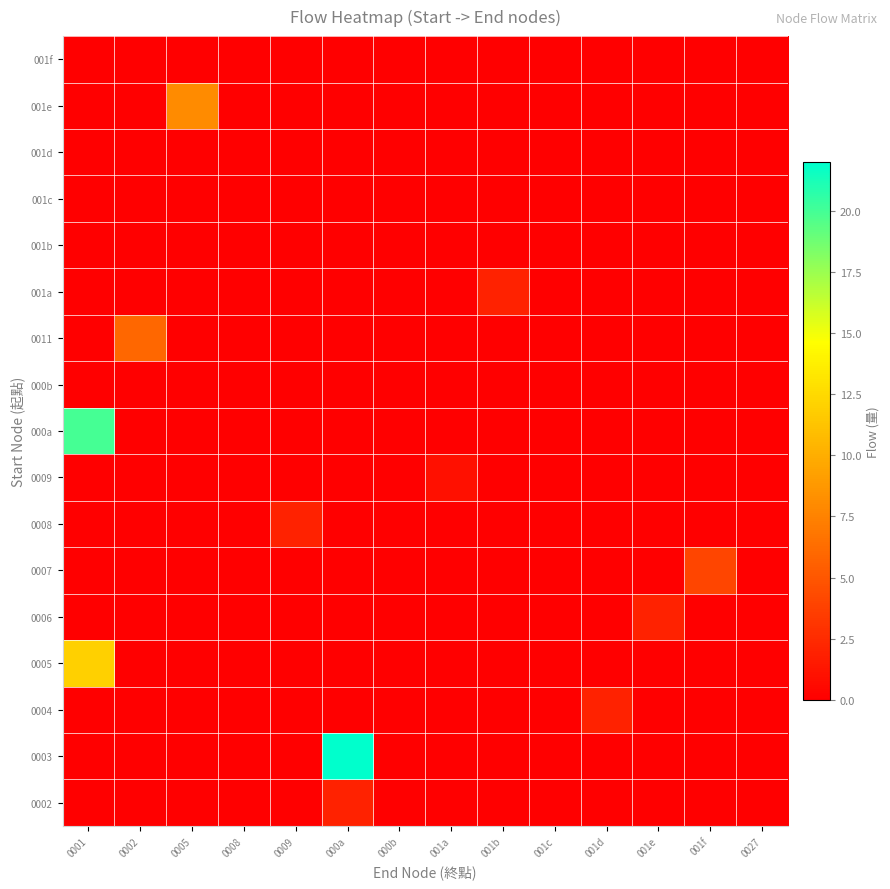

How many distinct data groups are displayed?

17